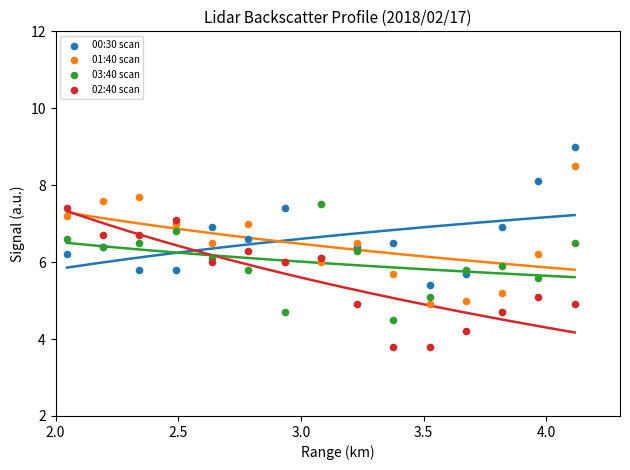

Which series reaches the minimum Y coordinate?

02:40 scan